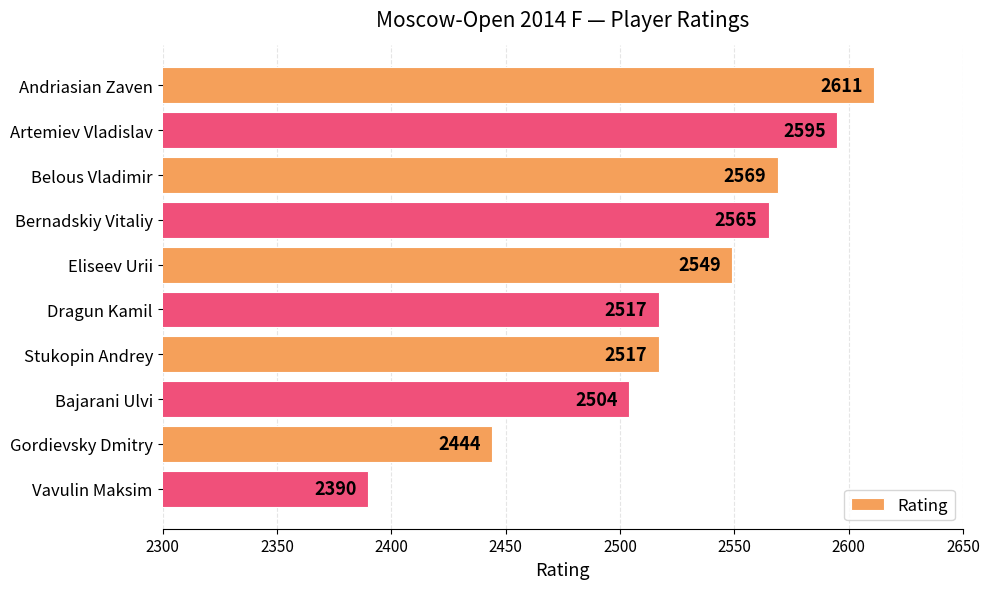

Between Gordievsky Dmitry and Belous Vladimir, which is larger?

Belous Vladimir